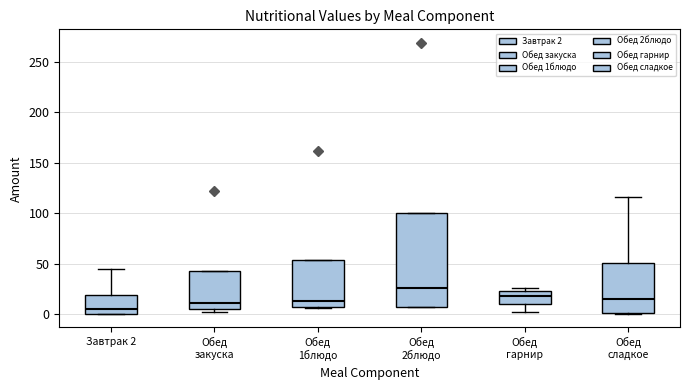

Comparing the boxes themselves (not the whiskers), which one is the tallest?

Обед 2блюдо